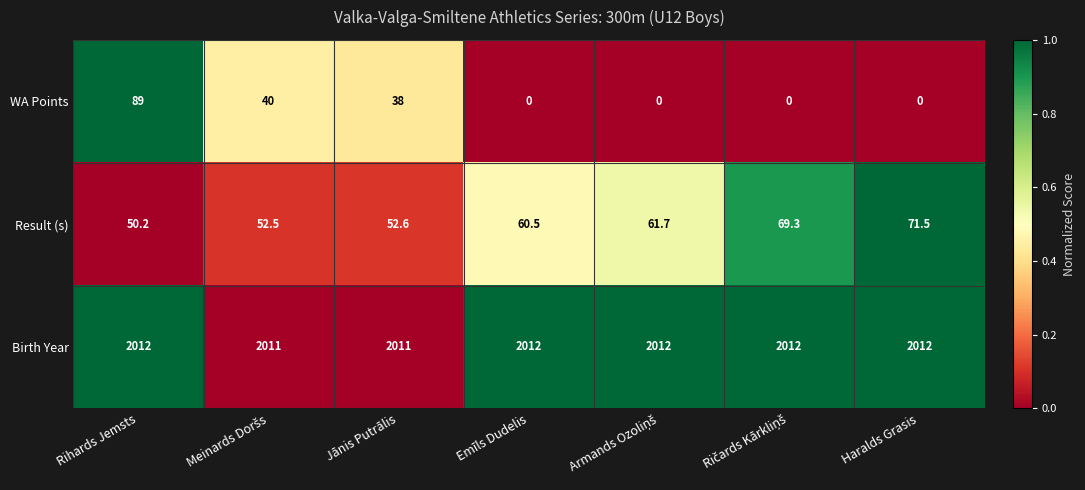

What is the spread (max minus min) of values at Emīls Dudelis?

2012.0